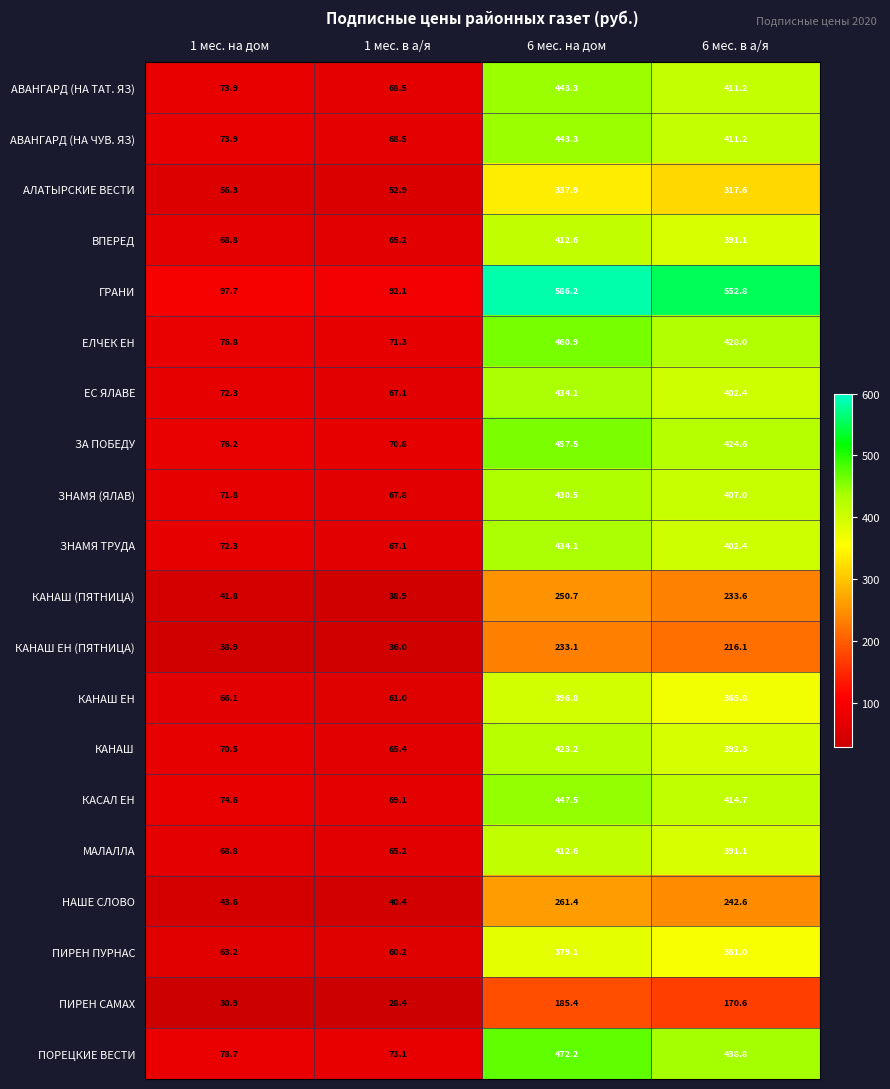

What is the difference between the maximum and second lowest values in the КАНАШ series?

352.7